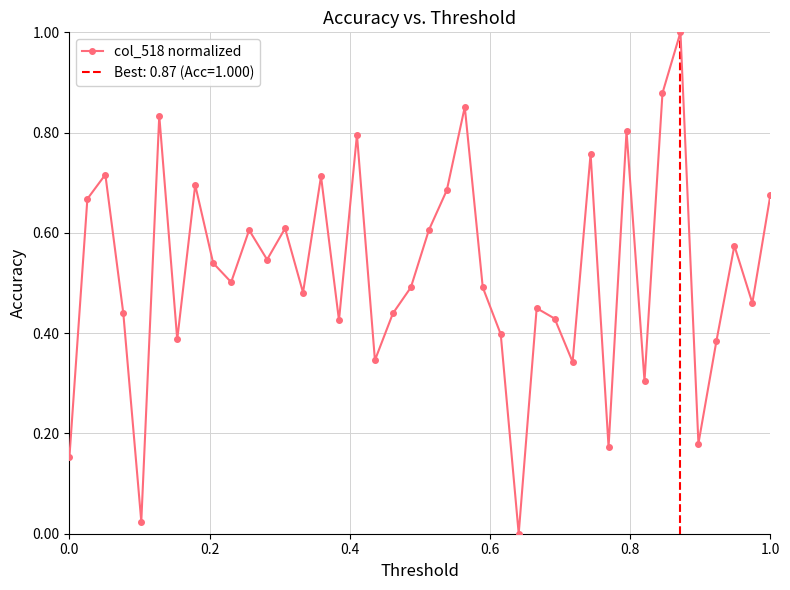

What is the sum of all values?

20.9